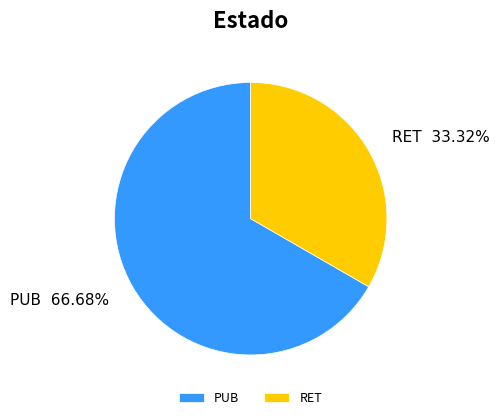

Which slice represents more than half of the pie?

PUB